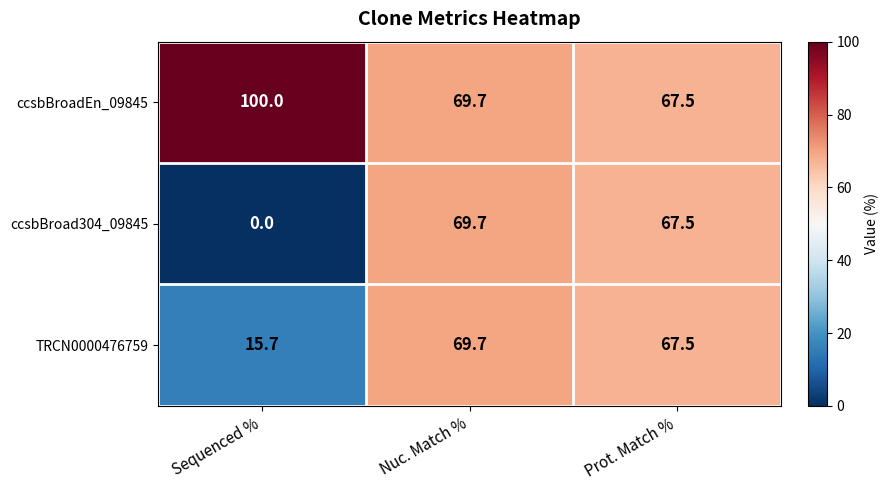

What is the sum of all ccsbBroad304_09845 values?

137.2